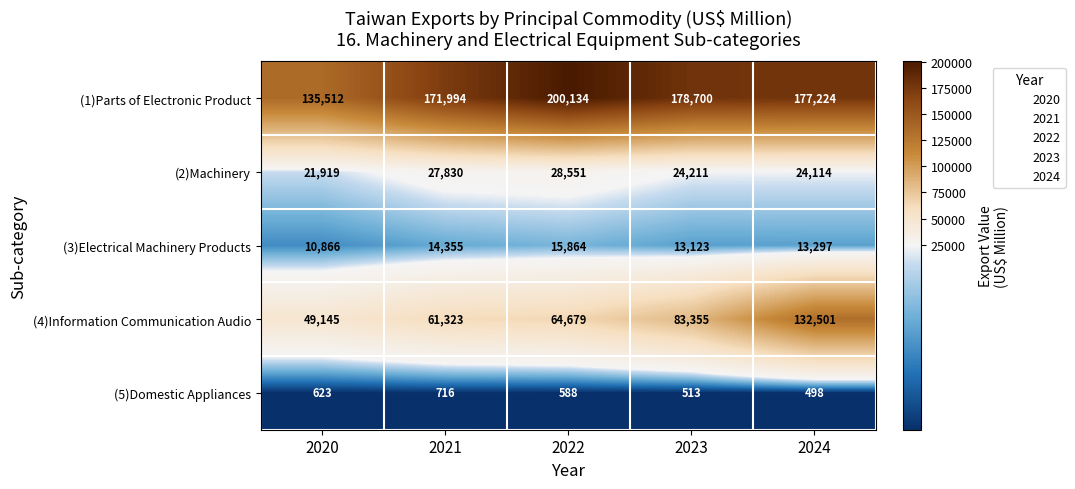

What is the average value of the (2)Machinery series?

25325